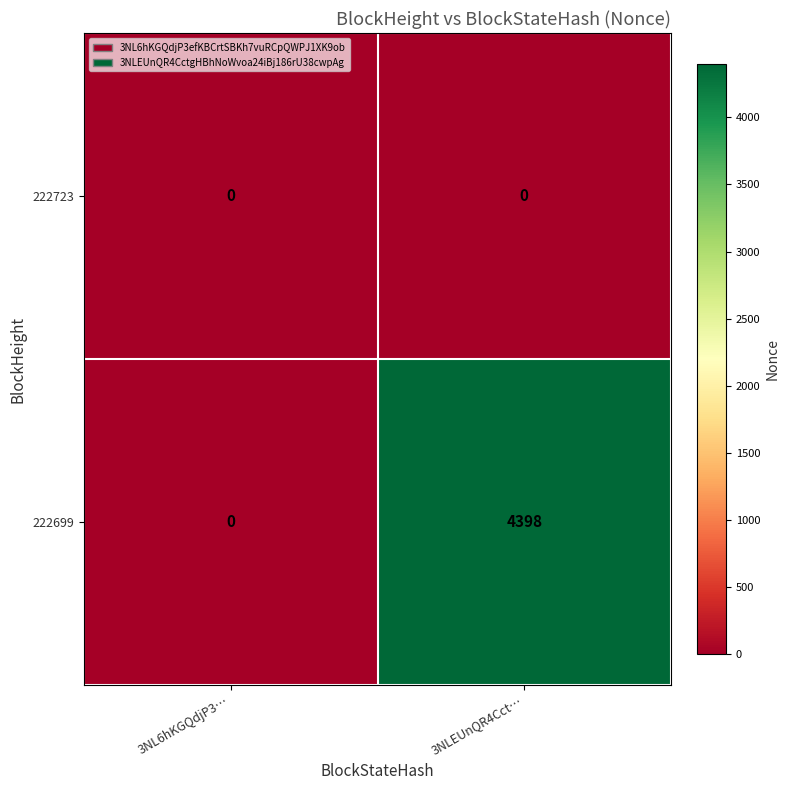

List the labels in order of 222699 value, largest first.

3NLEUnQR4Cct…, 3NL6hKGQdjP3…